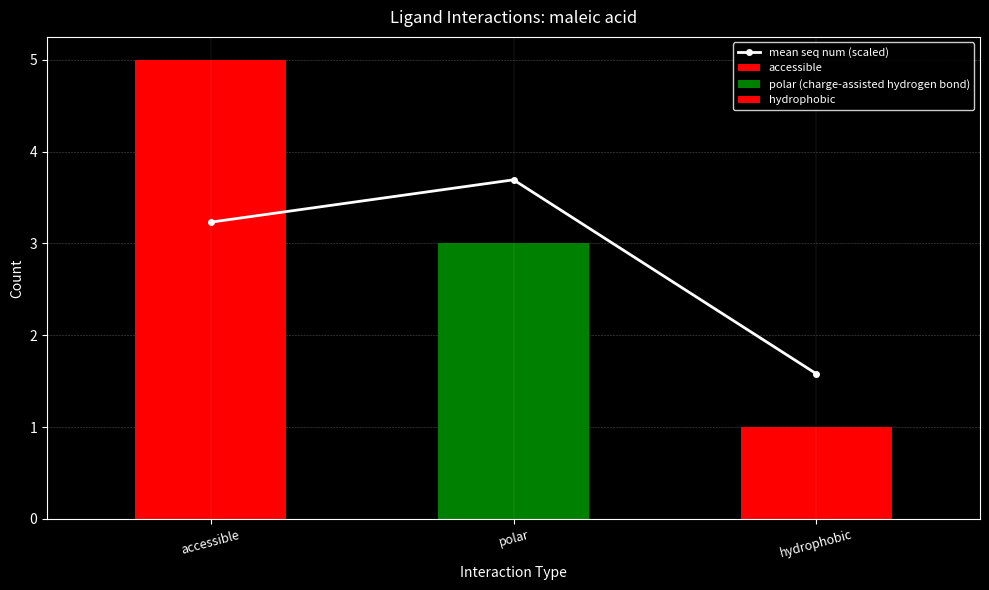

At which category does the chart reach its minimum across all series?

hydrophobic